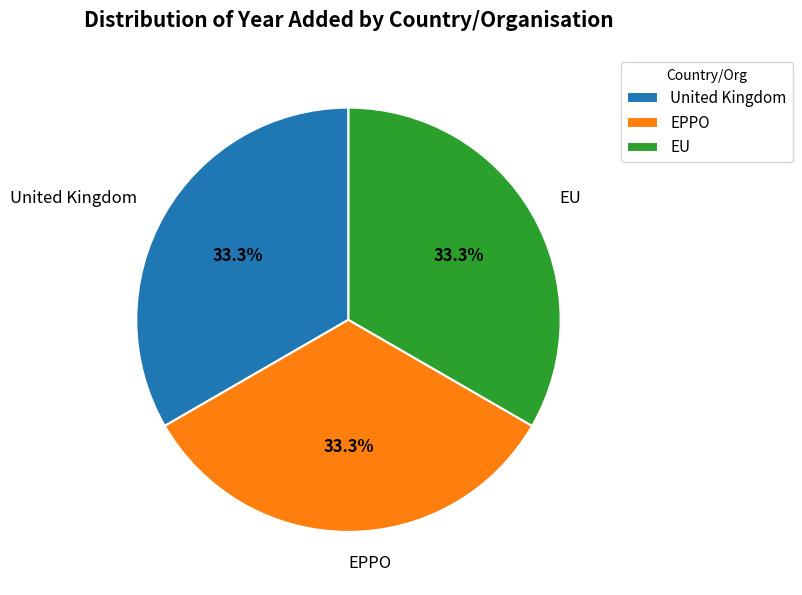

The EU slice represents 47% of the pie. True or false?

False